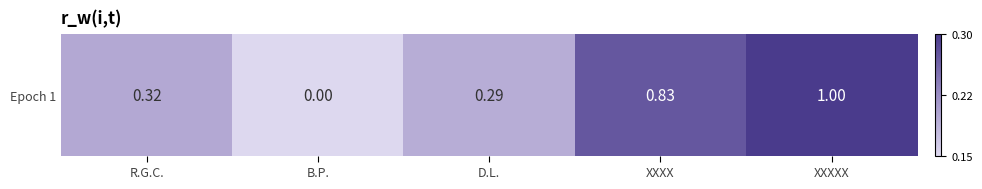

How many data points are less than 9?

2